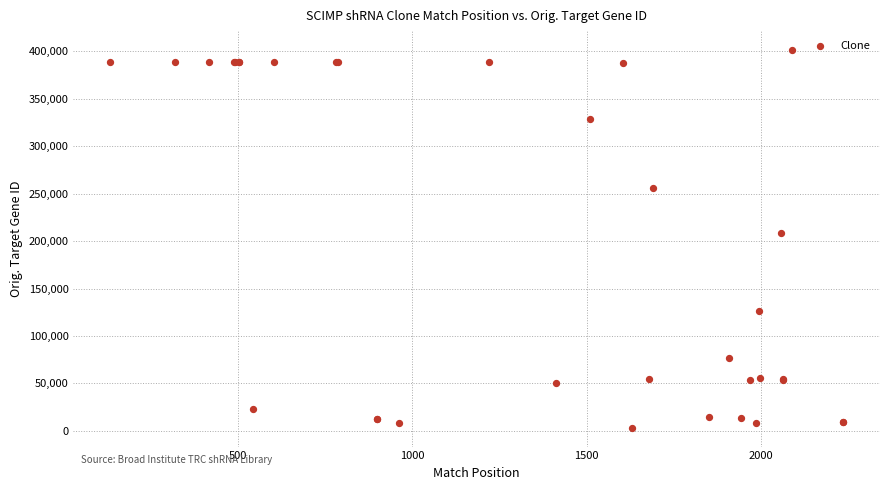

What Y value in the scatter plot is closest to 202390?

208158